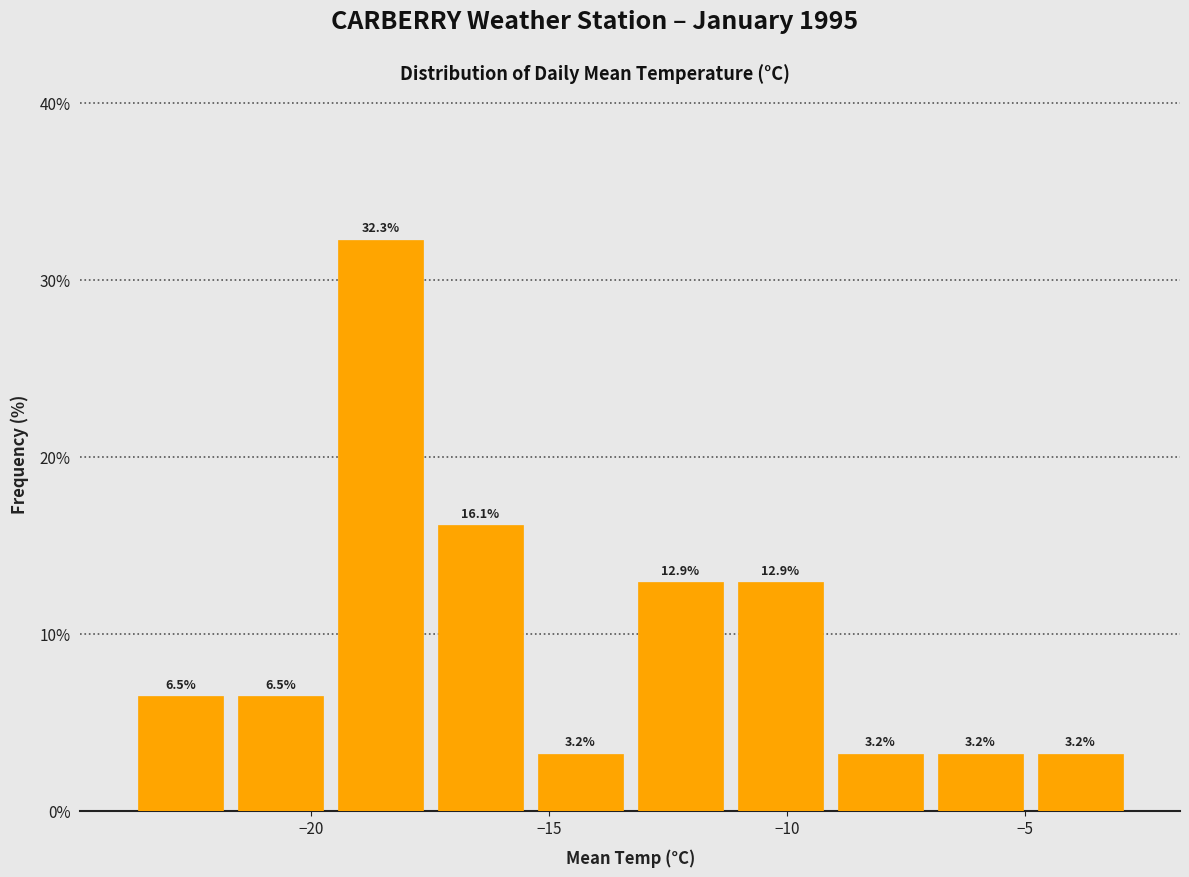

How tall is the bar that spans -7.0 to -4.9 on the x-axis? The bar edges are not printed on the chart, so give them approximately, as read against the axis.

3.2